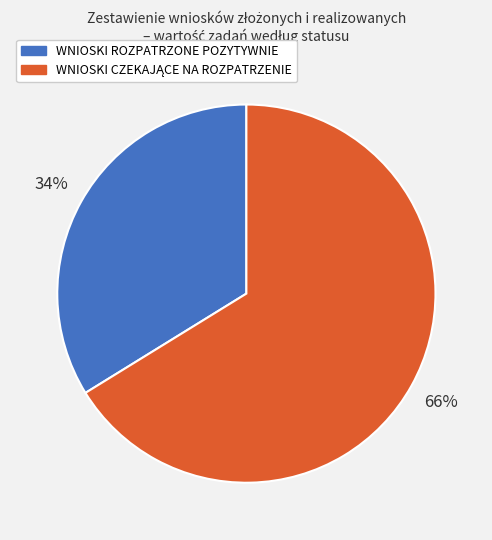

To the nearest percent, what percentage of the pie is WNIOSKI ROZPATRZONE POZYTYWNIE?

34%